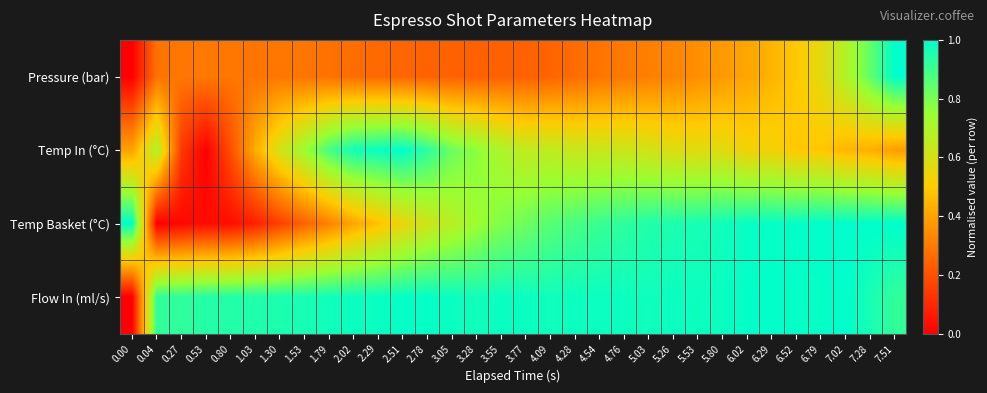

Count the number of categories in the chart.

32